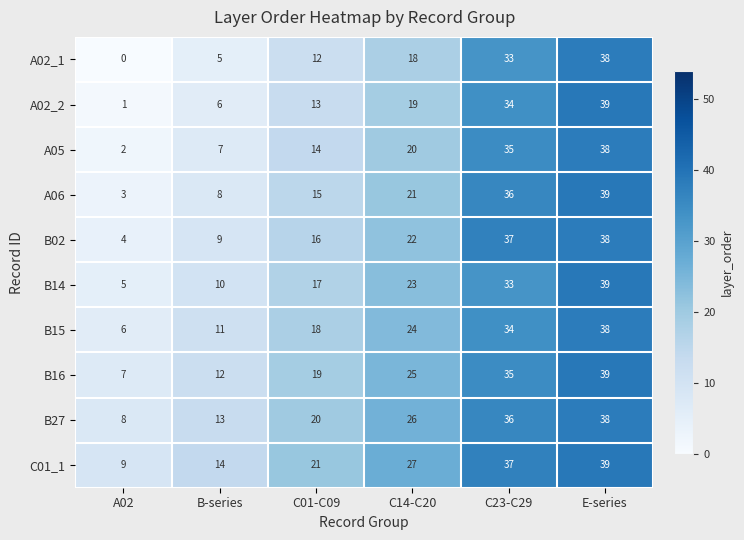

At which label does B02 reach its minimum?

A02